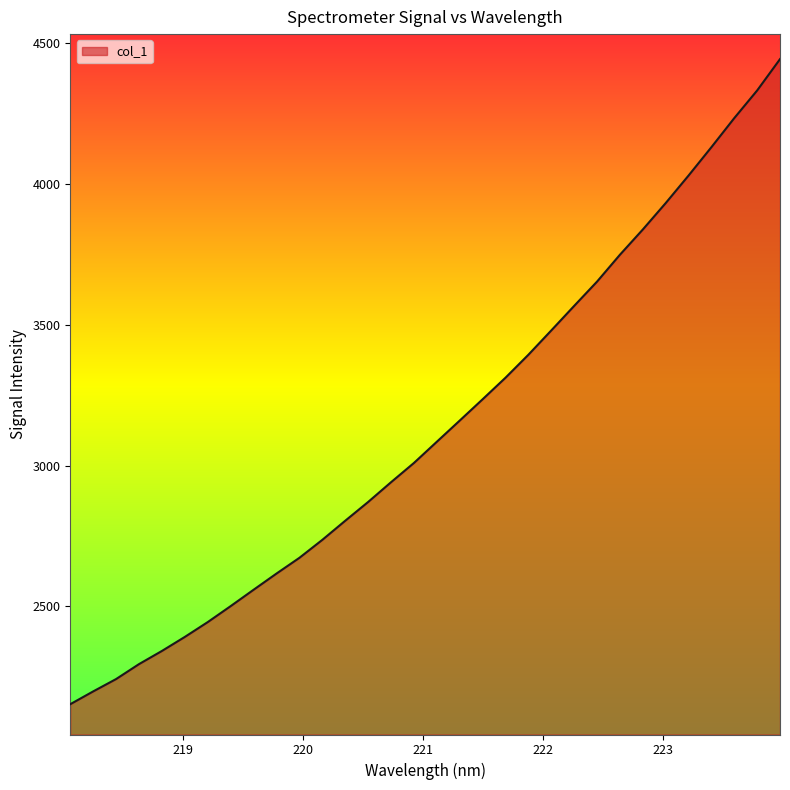

What is the minimum value shown in the chart?

2152.3